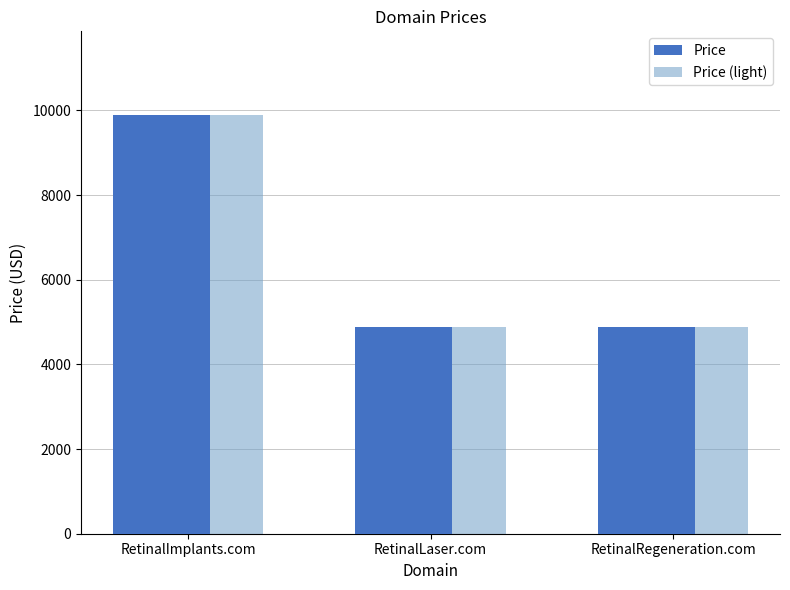

True or false: Price (light) has a value of 4888 at RetinalLaser.com.

True